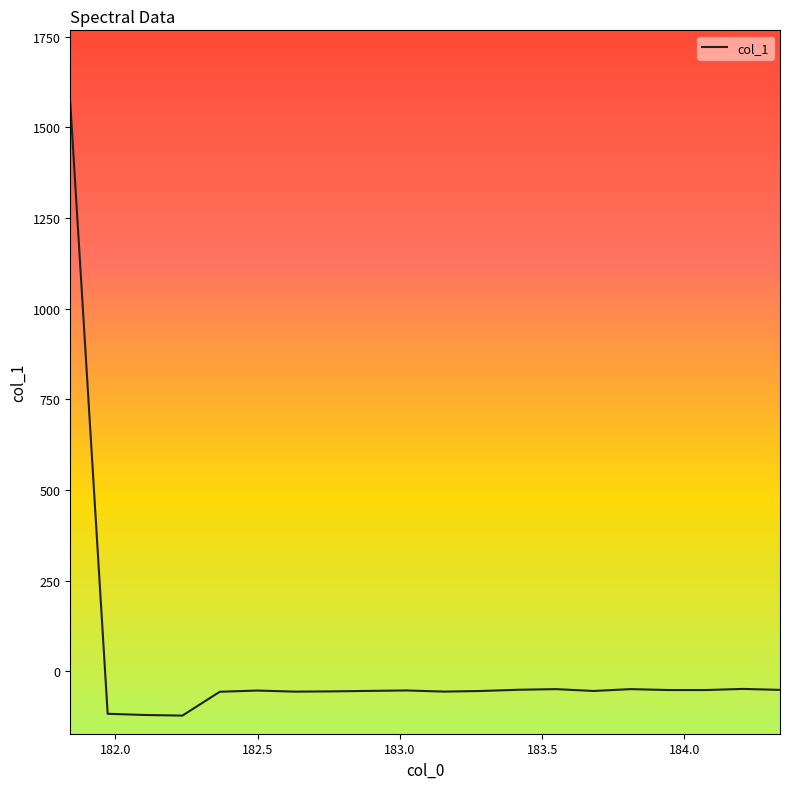

How many values are below zero?

19